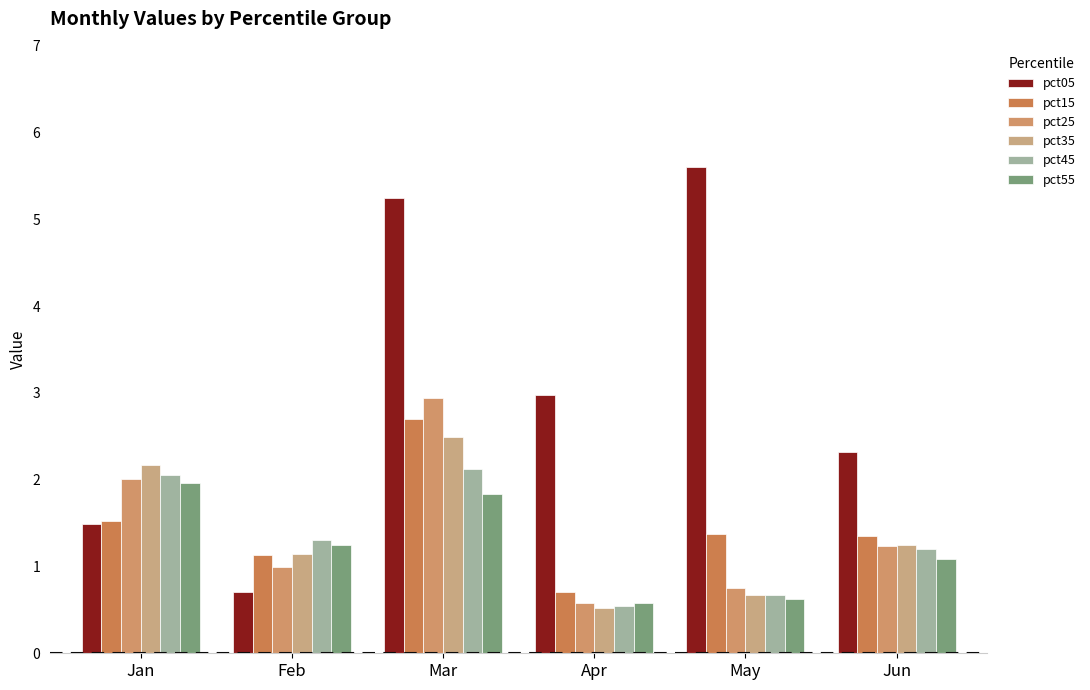

How many categories are shown in the chart?

6